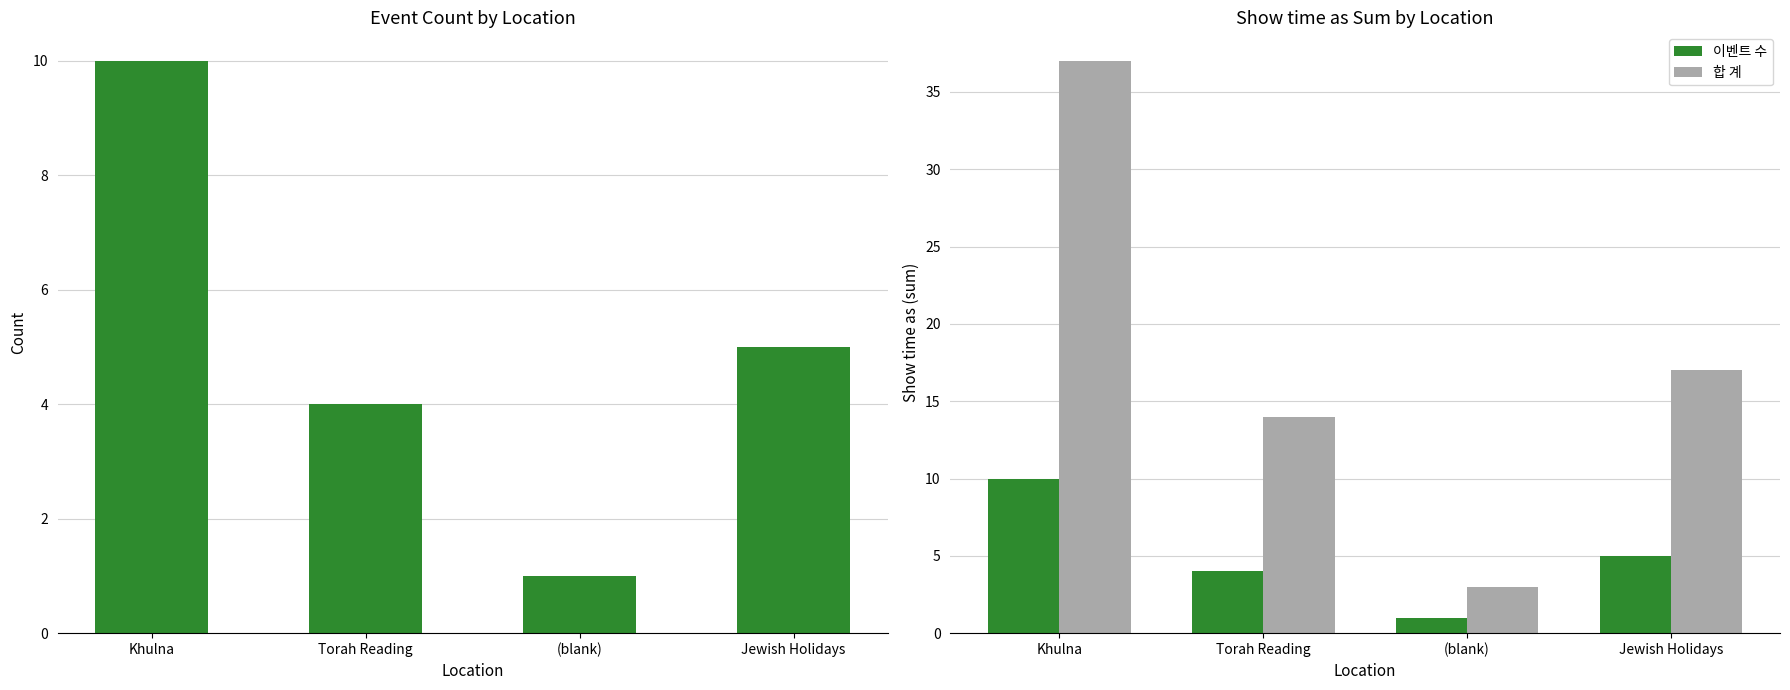

At which label does 이벤트 수 reach its minimum?

(blank)